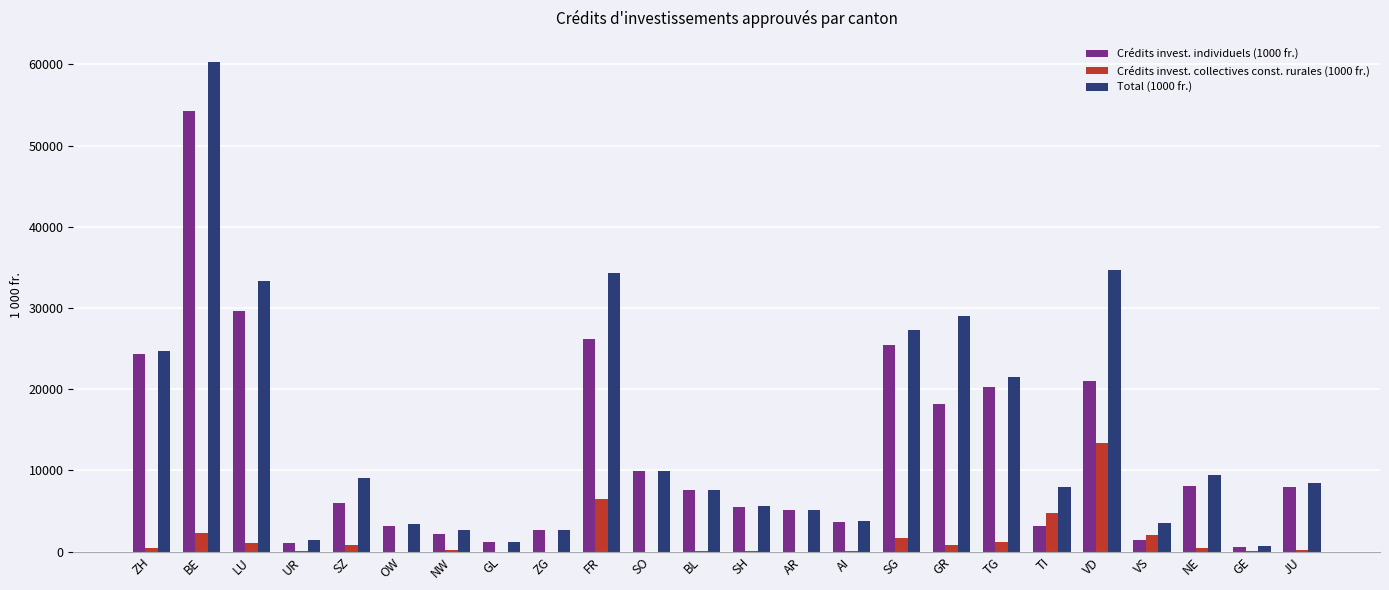

What is the highest value of the Total (1000 fr.) series?

60240.3